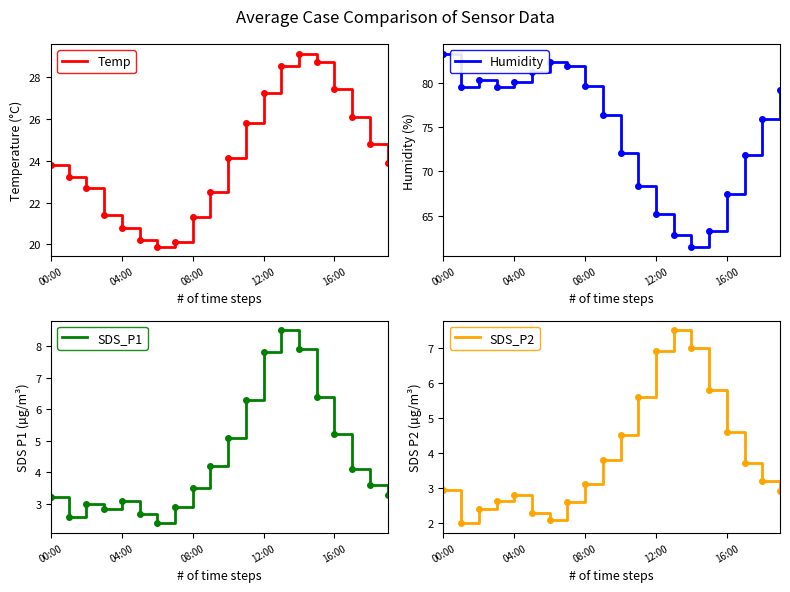

What is the value of the SDS_P2 point at the 16th from the left?

5.8